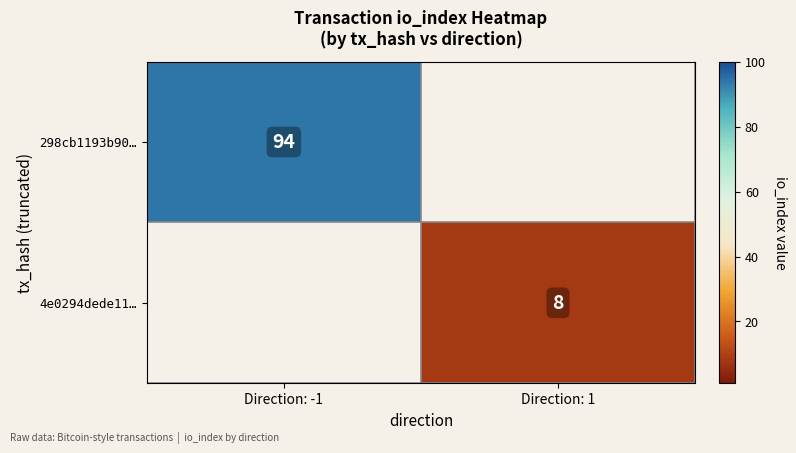

Is it true that 4e0294dede11… equals 11 at Direction: 1?

False